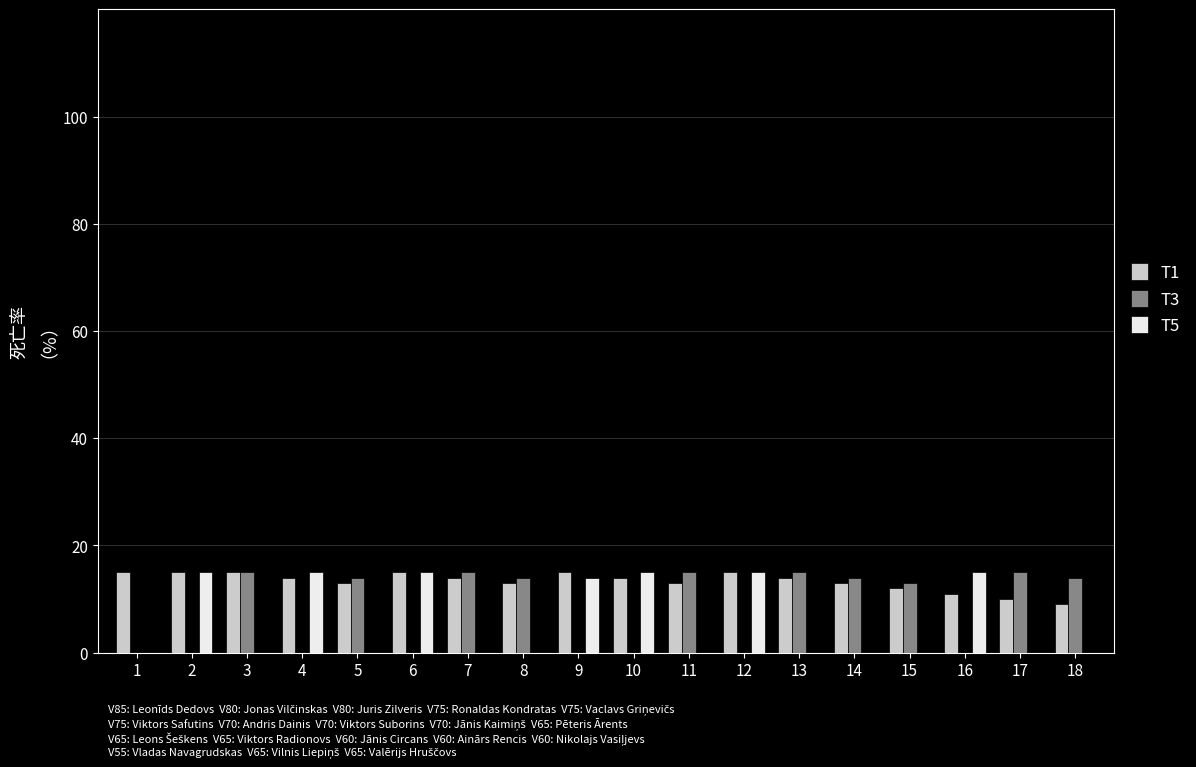

Which series has the largest total across all categories?

T1